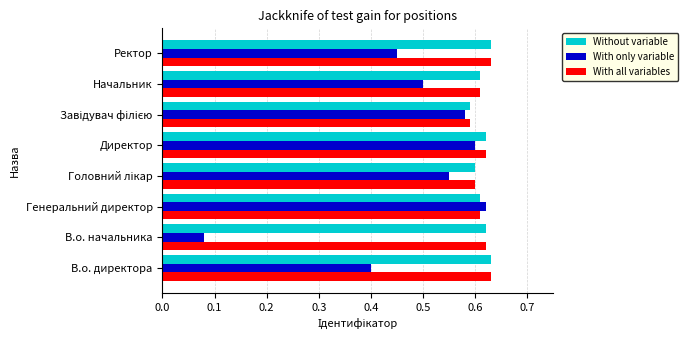

Which series changed the most between Директор and Начальник?

With only variable